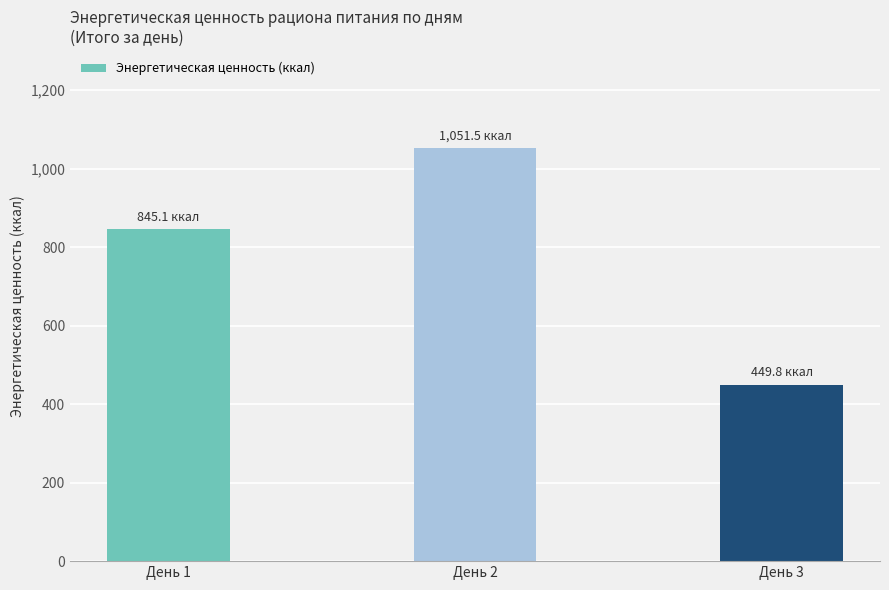

Reading left to right, extract all data points from this chart.

845.1	1051.5	449.8